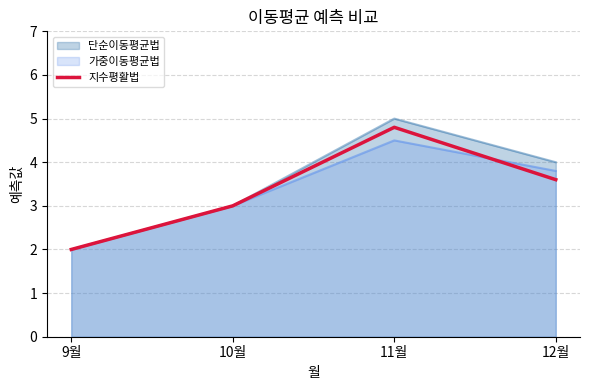

Which series has the widest spread of values?

단순이동평균법